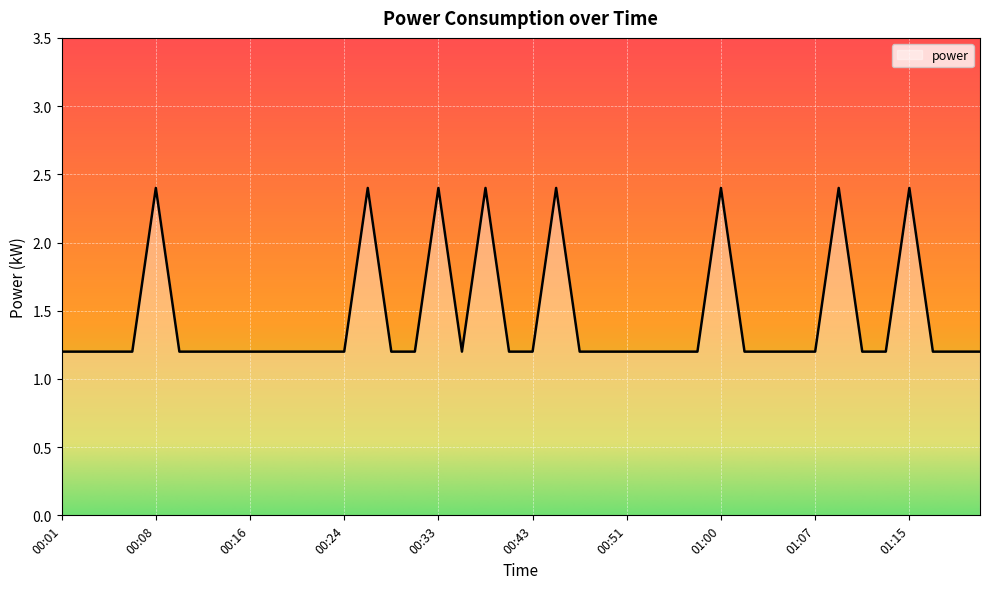

What is the difference between the maximum and minimum values?

1.2